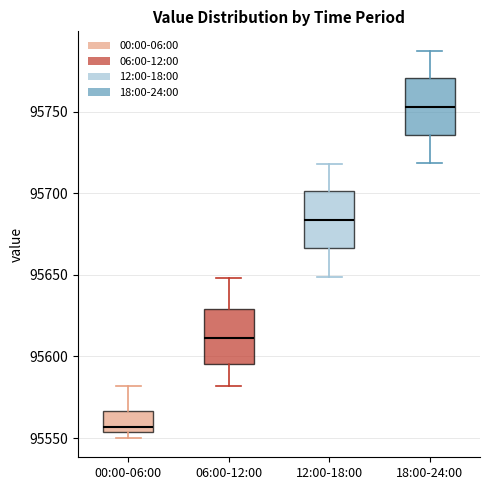

Which box has the lowest median line?

00:00-06:00